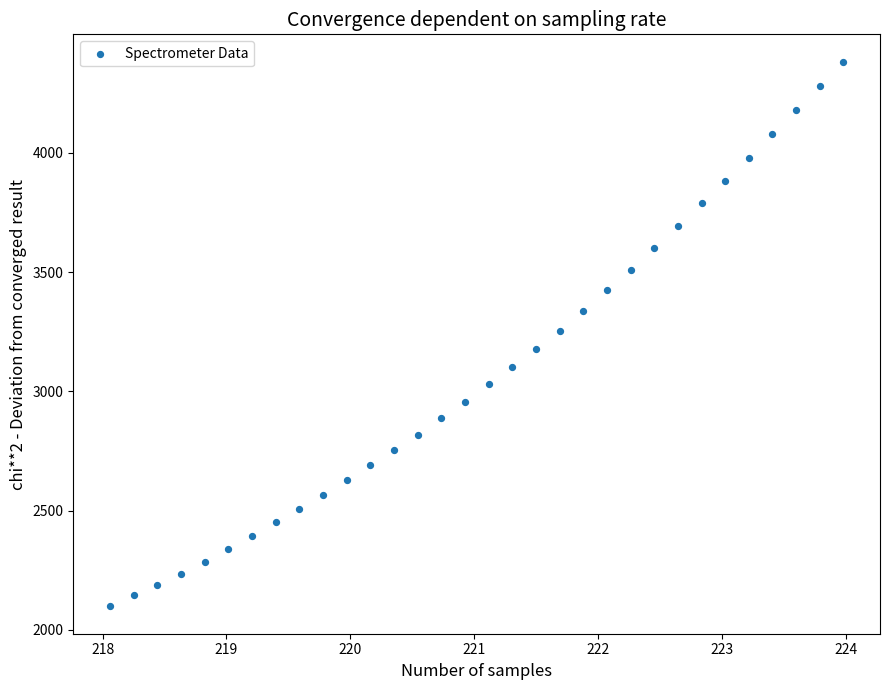

What is the range of Y values (max minus min)?

2284.6